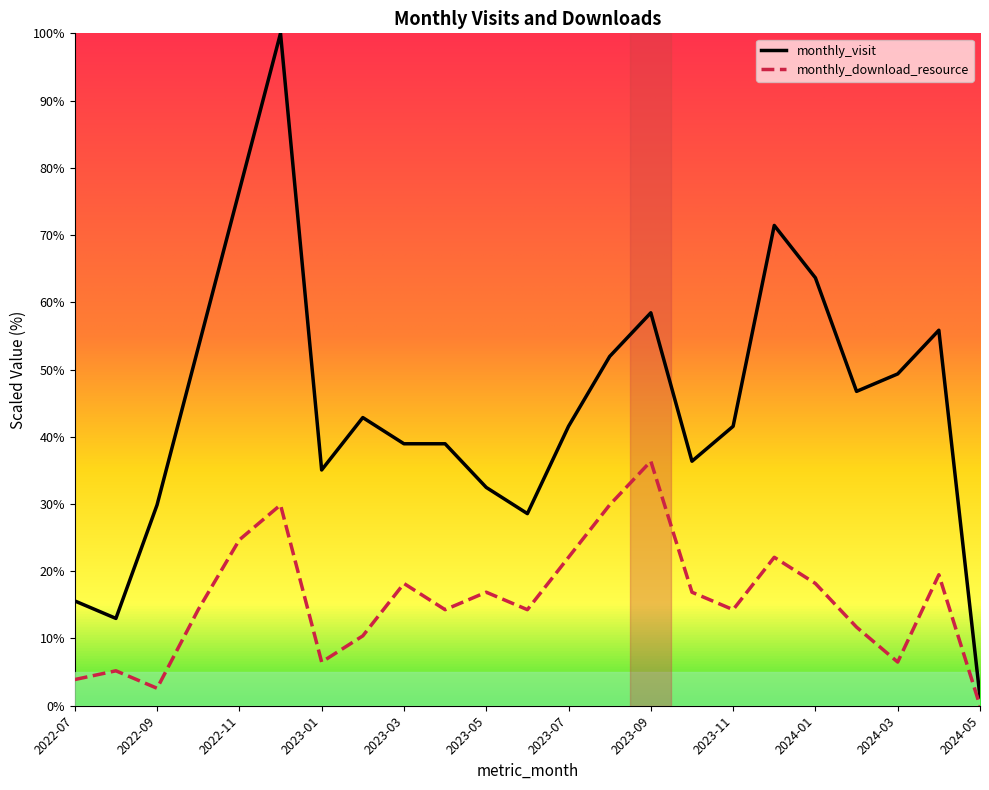

What is the maximum value shown in the chart?

100.0